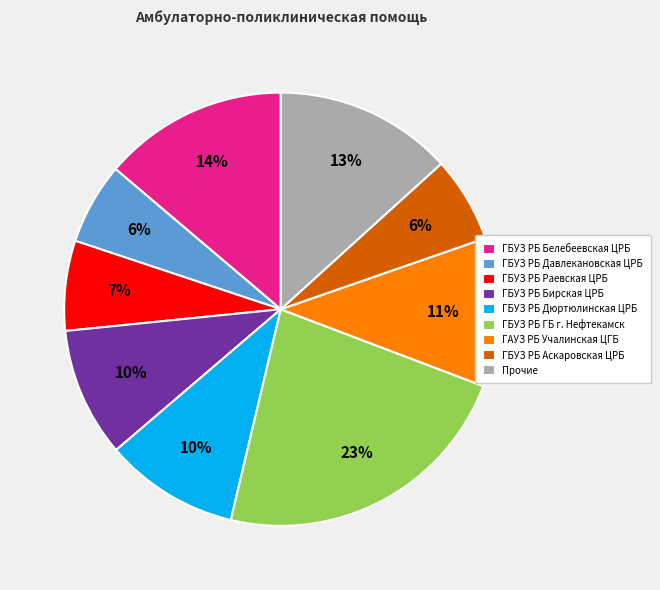

What percentage is the ГБУЗ РБ Дюртюлинская ЦРБ slice, to the nearest percent?

10%